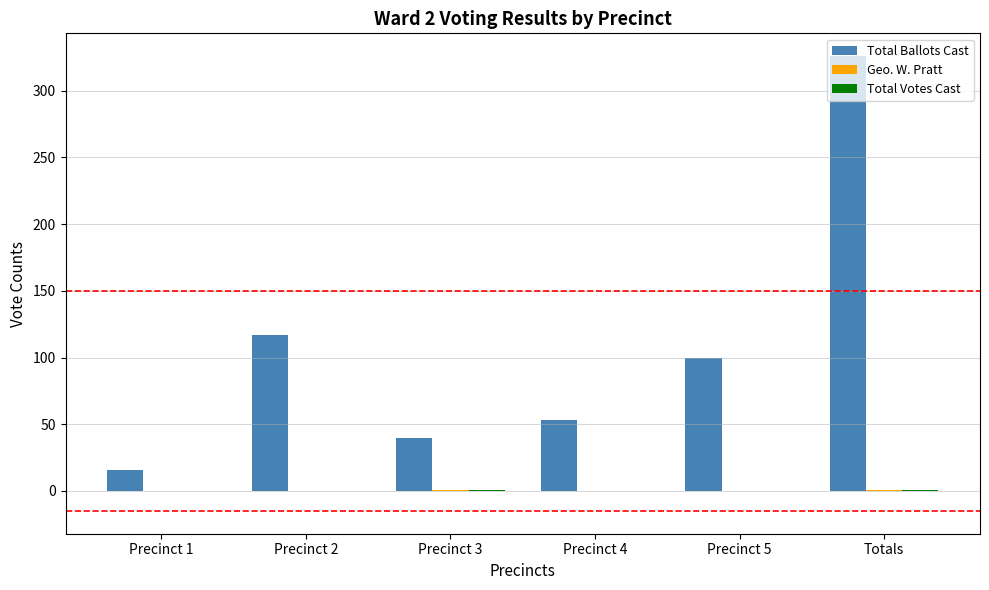

Which series has the largest range (max minus min)?

Total Ballots Cast